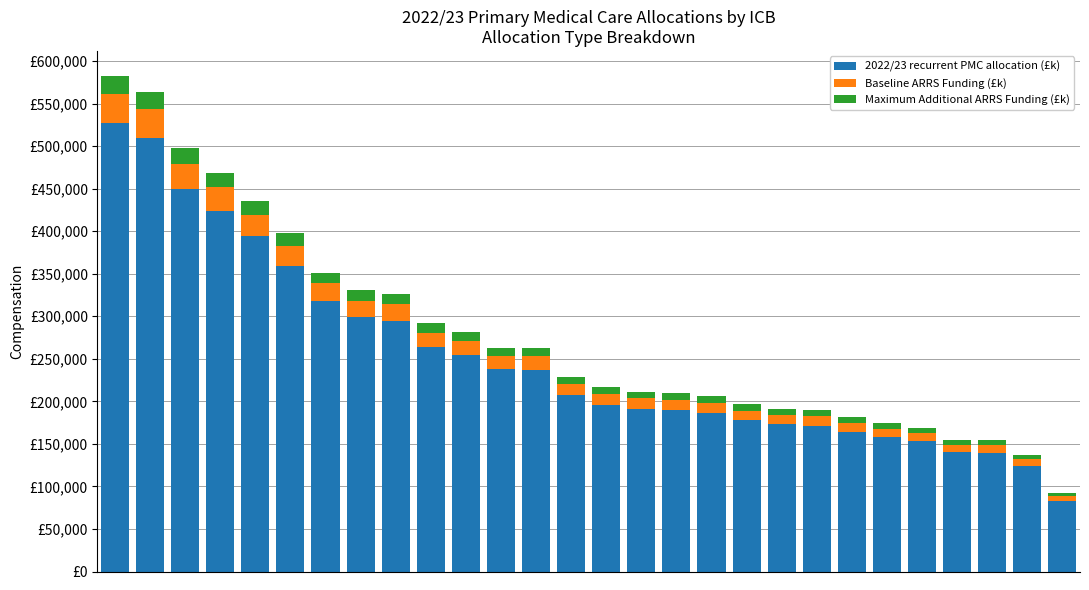

Which series has the widest spread of values?

2022/23 recurrent PMC allocation (£k)